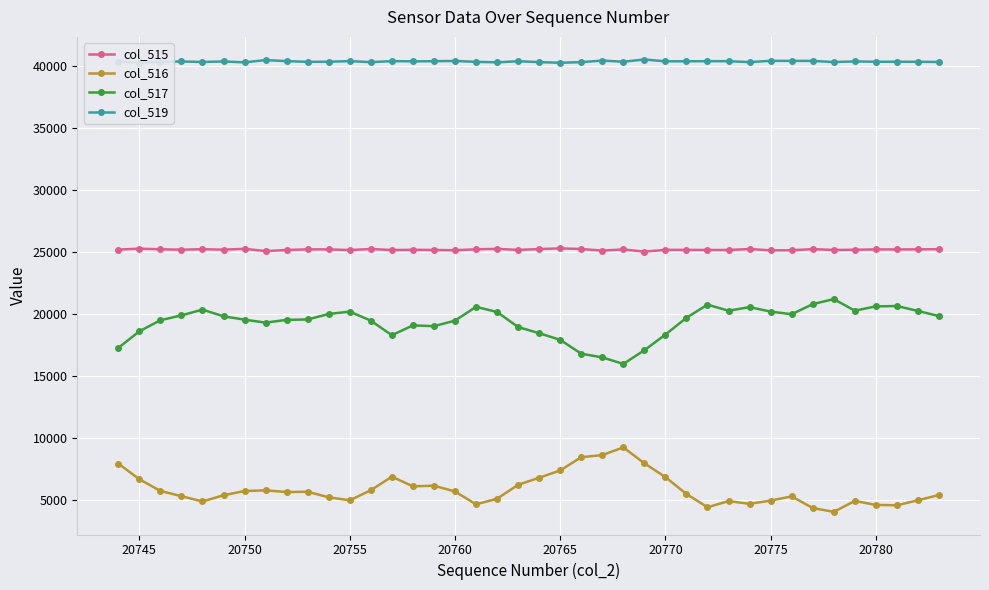

True or false: col_516 and col_515 cross at least once.

False